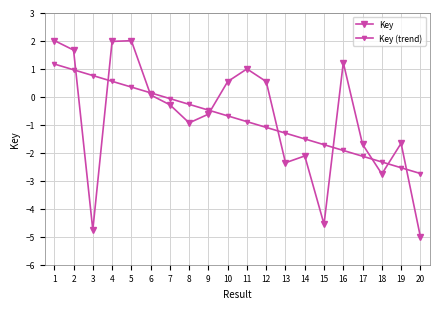

Which series changed the most between 16 and 19?

Key